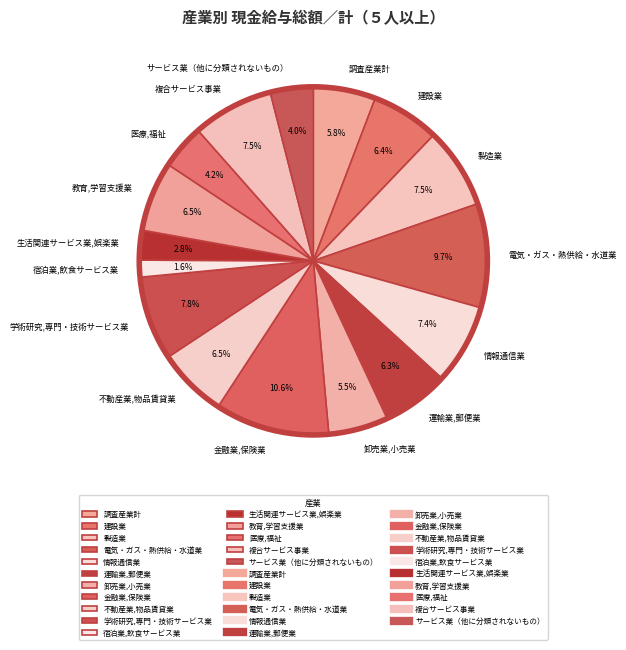

Do 卸売業,小売業 and 複合サービス事業 together represent more than half of the pie?

No